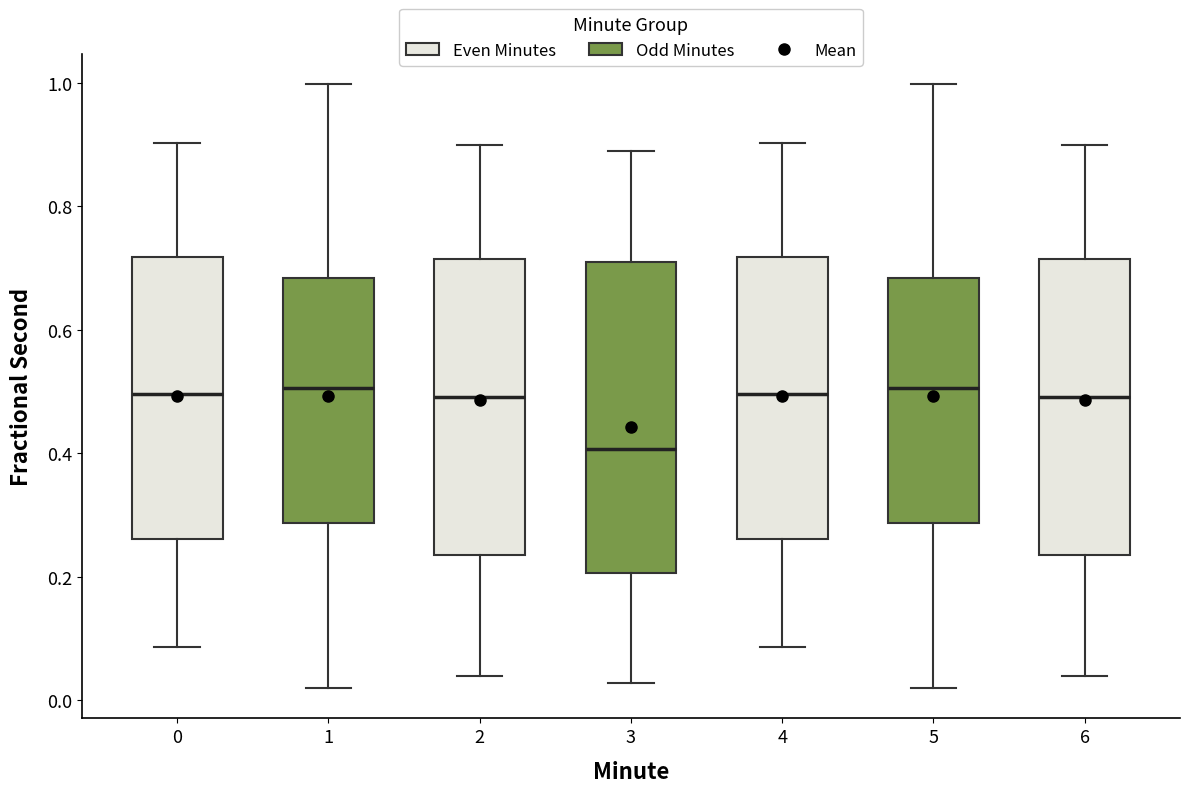

Which box is the tallest, from its lower edge to its upper edge?

3